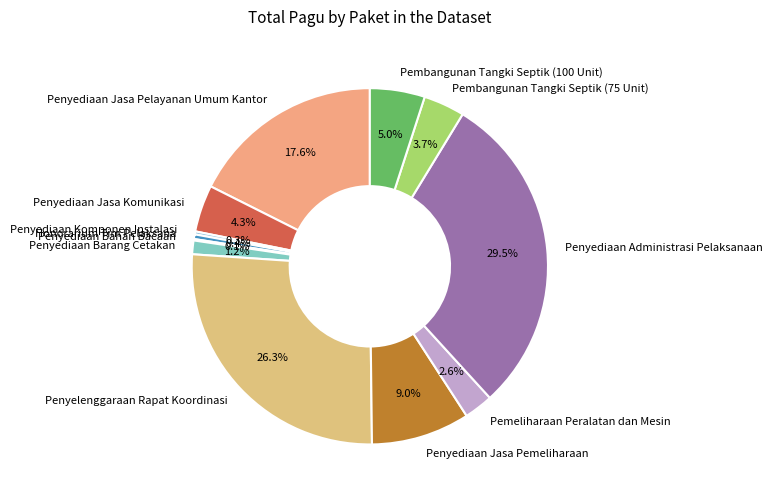

Does any single category account for the majority?

No